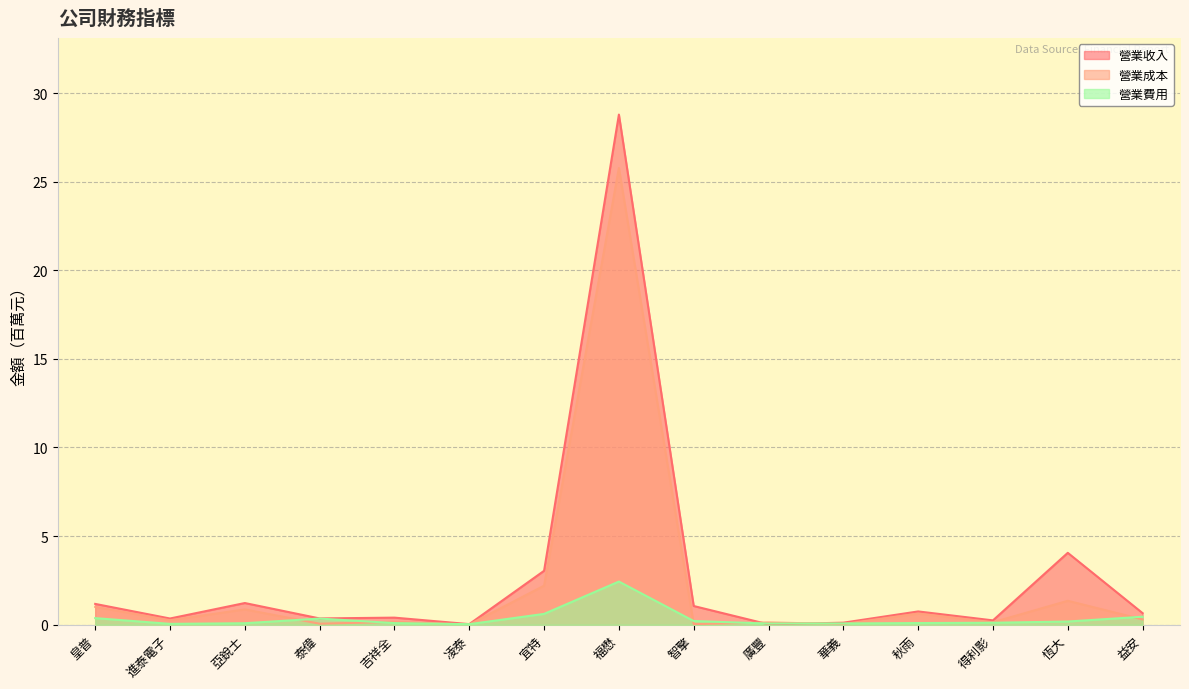

Reading left to right, transcribe all the data shown in this chart.

營業收入: 1.2	0.4	1.2	0.4	0.4	0.0	3.0	28.8	1.1	0.0	0.1	0.7	0.2	4.1	0.7
營業成本: 1.0	0.3	0.9	0.1	0.2	0.0	2.2	25.8	0.0	0.1	0.0	0.6	0.1	1.4	0.3
營業費用: 0.4	0.0	0.1	0.3	0.1	0.0	0.6	2.4	0.2	0.1	0.1	0.1	0.1	0.2	0.5